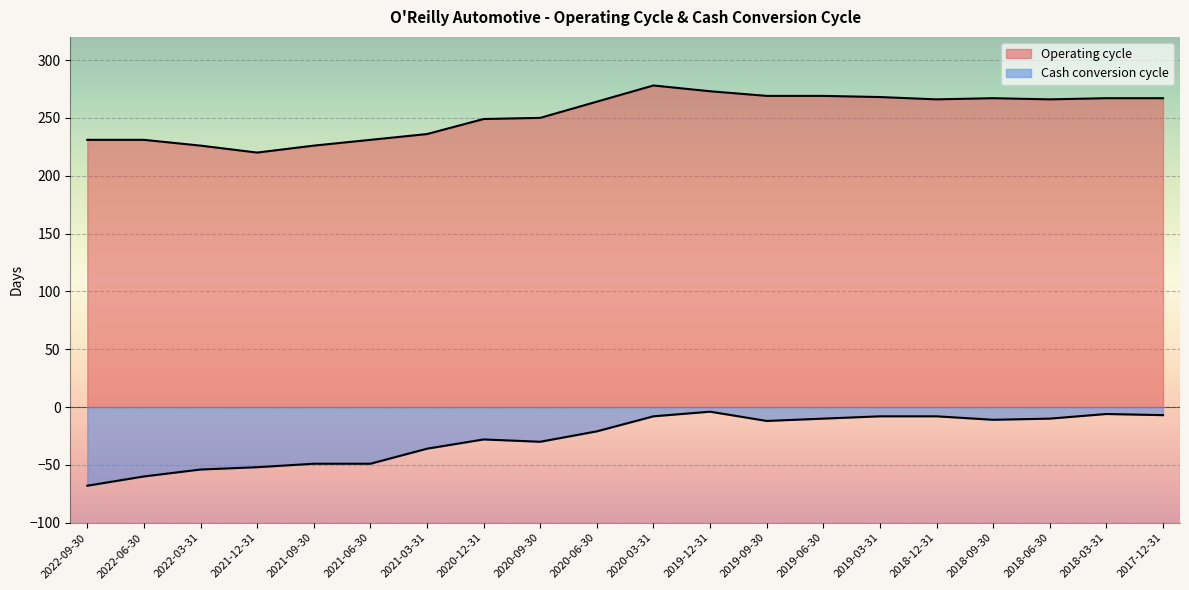

Which has a higher value, 2020-06-30 or 2019-03-31?

2019-03-31